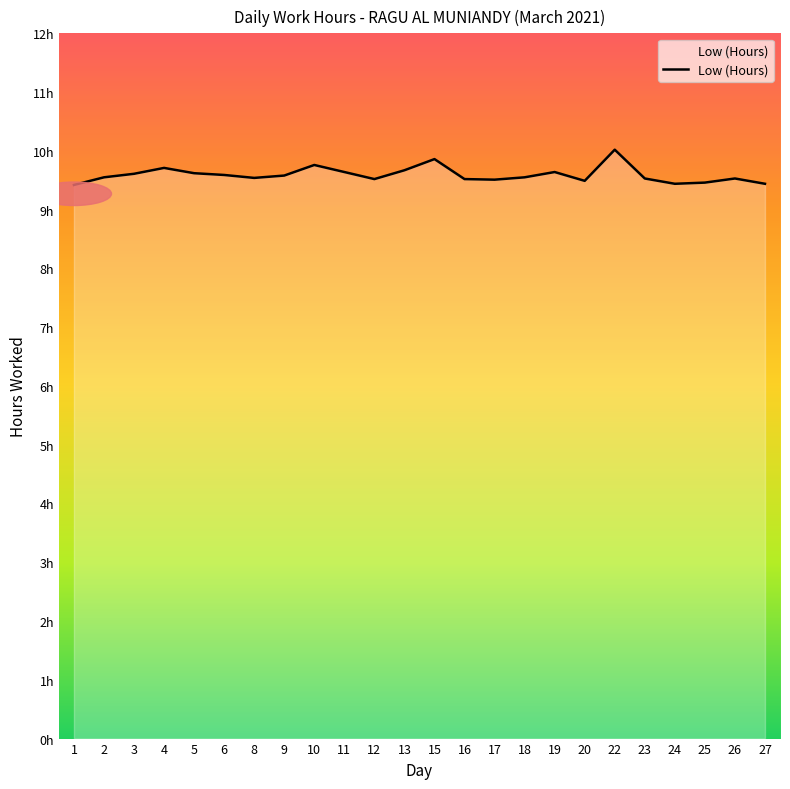

Where is the data nearest to the value 9?

1